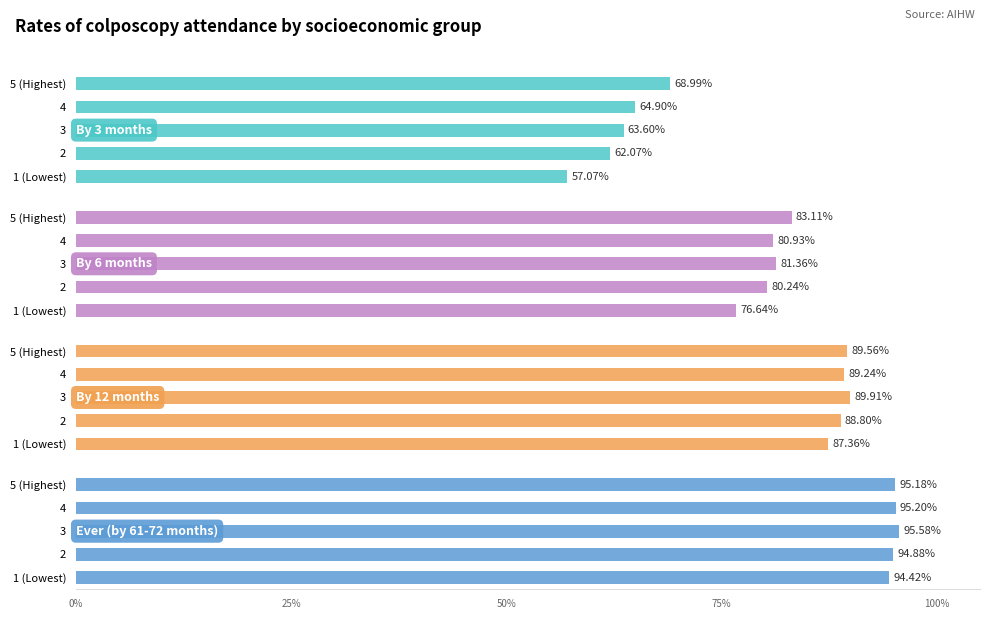

What position from the right is 3?

3